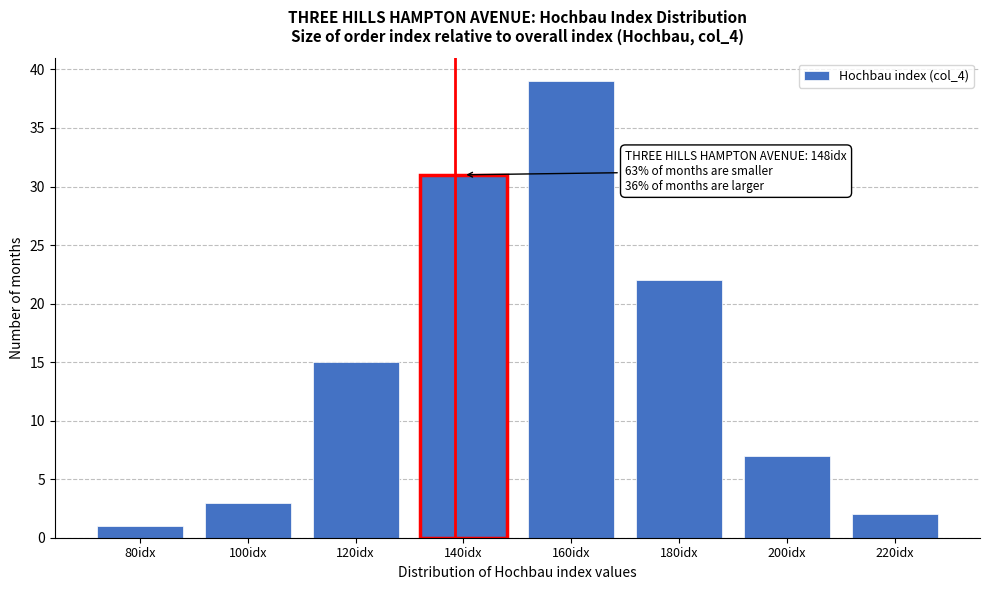

Reading right to left, what are all the values shown in this chart?

2	7	22	39	31	15	3	1